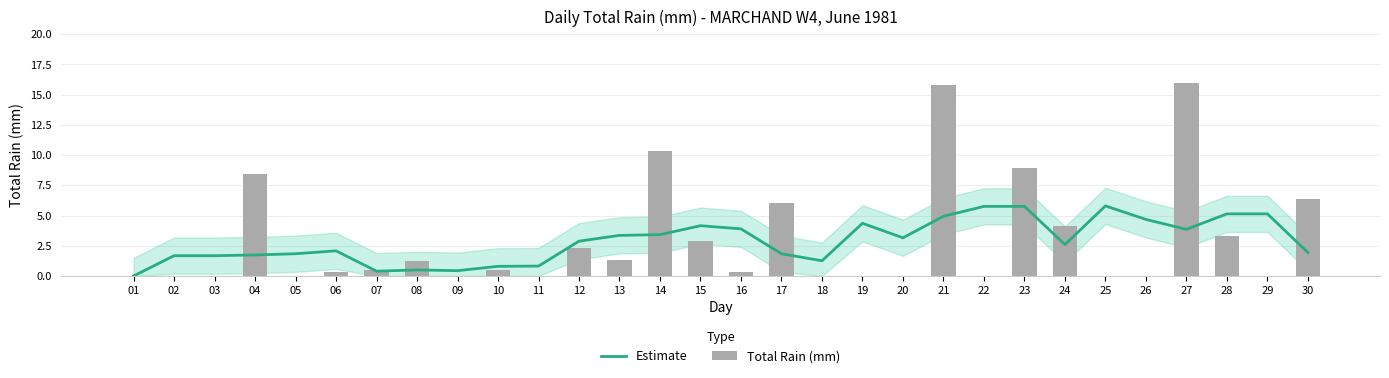

What is the difference between the second highest and minimum values in the Estimate series?

5.8